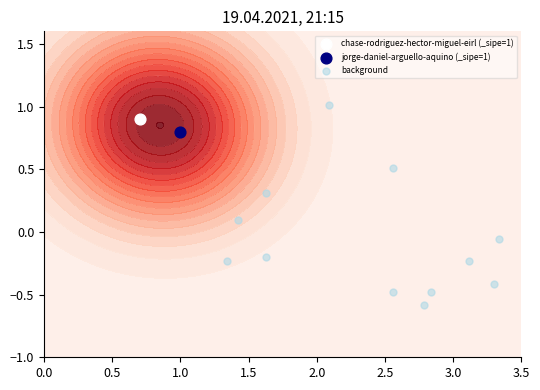

The chart shows a value of -0.1 at 2.0. True or false?

False